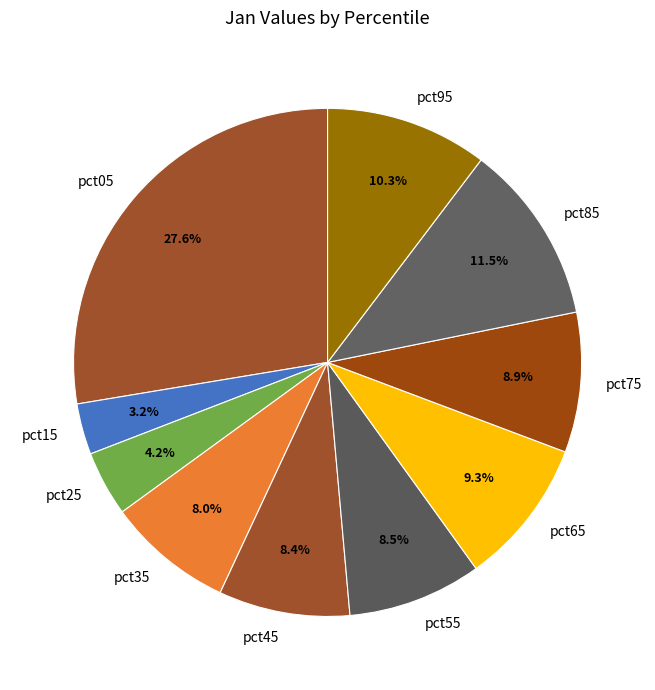

Does any single category account for the majority?

No